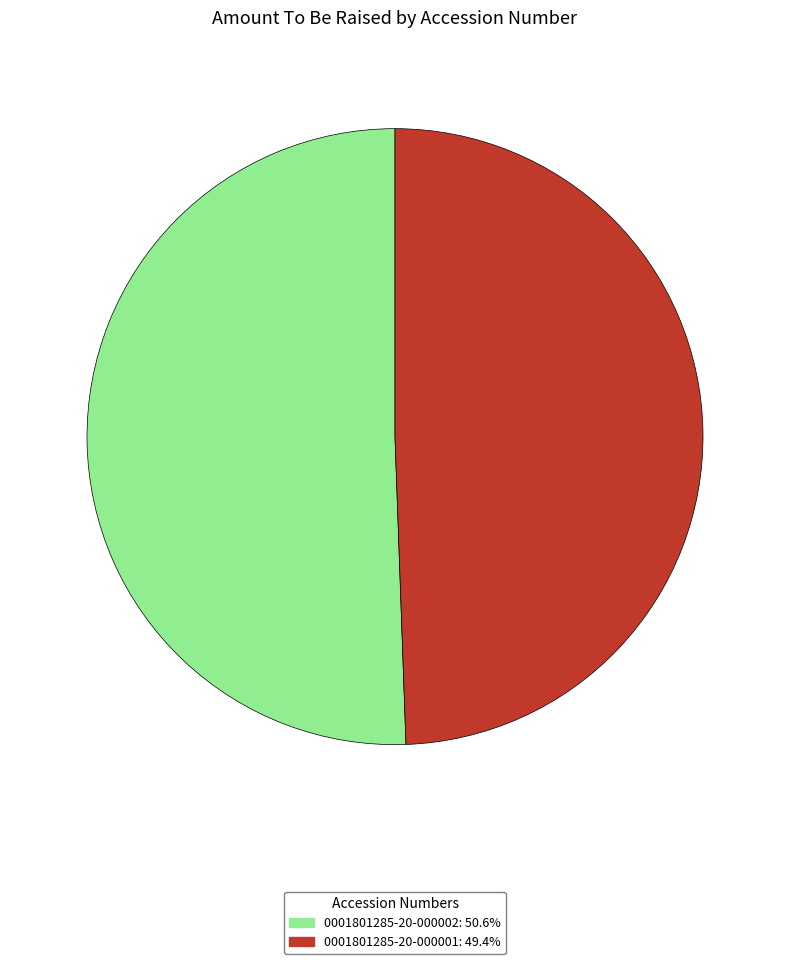

Rank the categories by value from lowest to highest.

0001801285-20-000001, 0001801285-20-000002